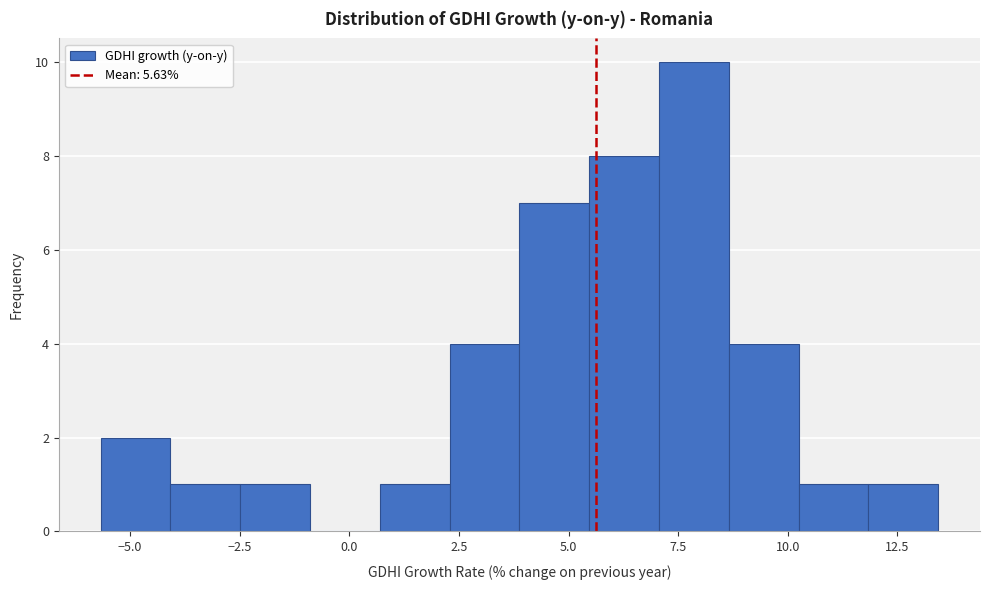

Read against the x-axis, roughly where is the centre of the tallest bar?

8.0